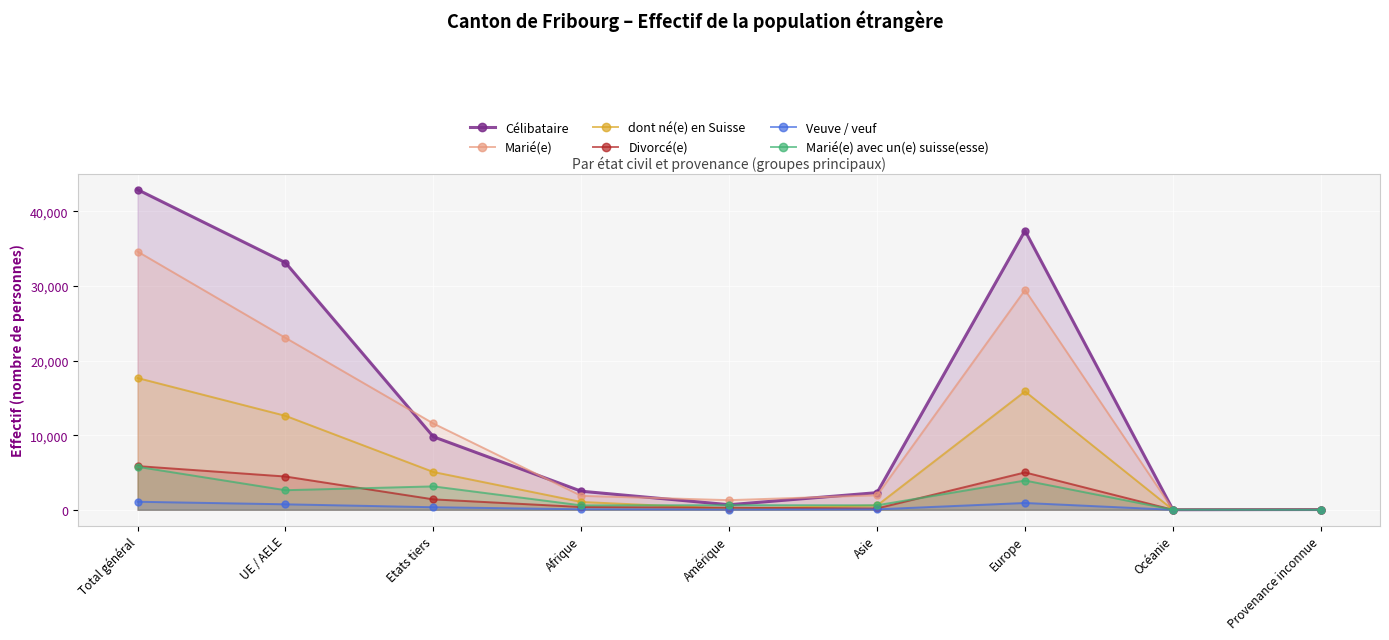

At which category does the chart reach its minimum across all series?

Océanie